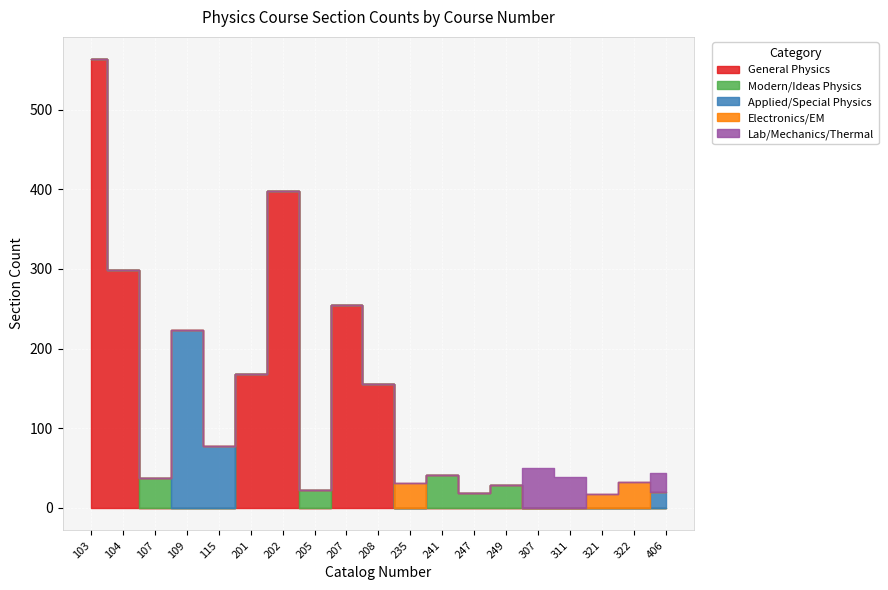

Which series has the largest range (max minus min)?

General Physics